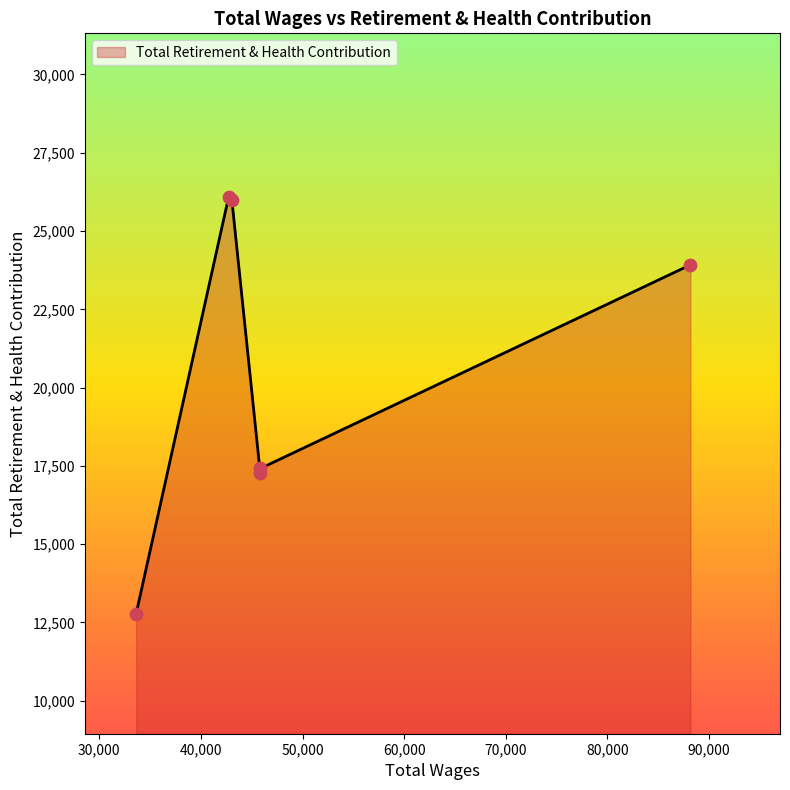

True or false: there are more than 2 points higher than both neighbors.

False